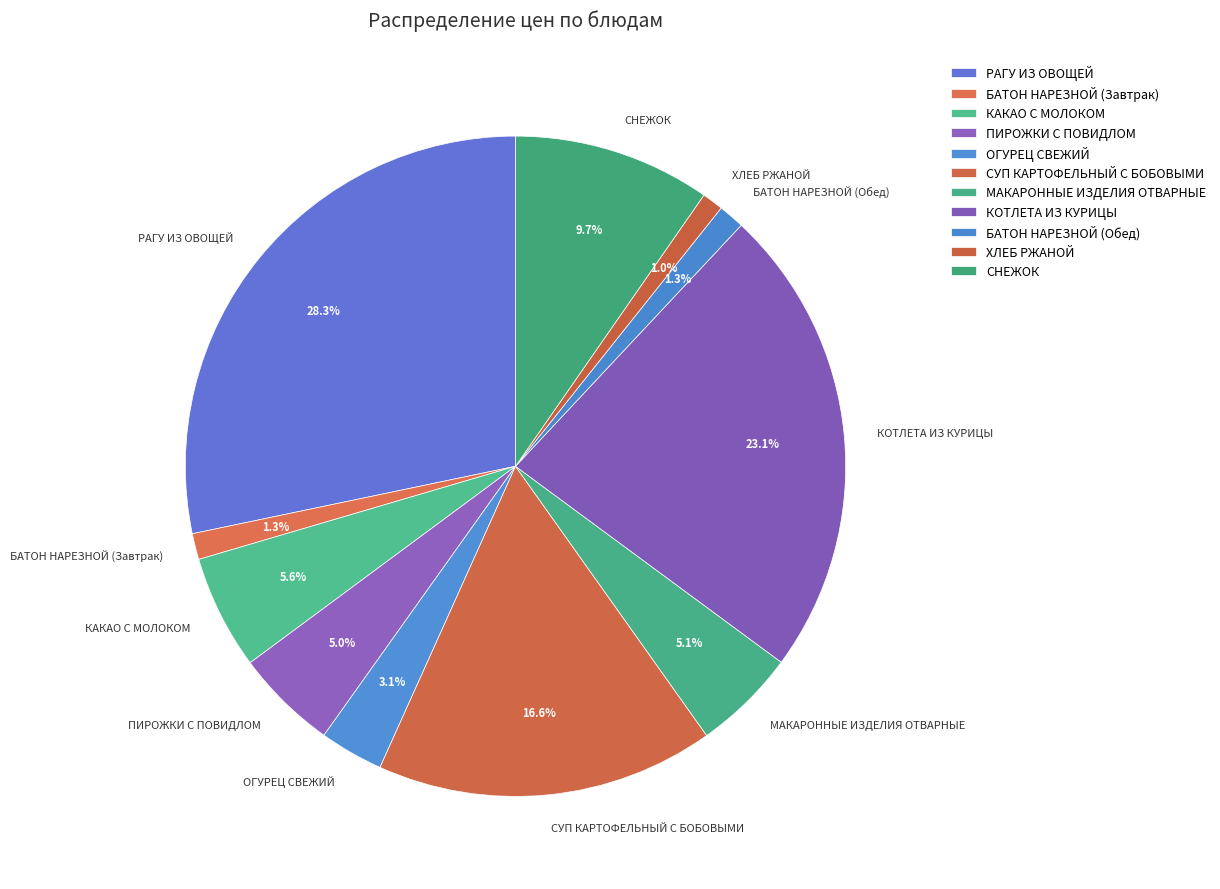

To the nearest percent, what percentage of the pie is ОГУРЕЦ СВЕЖИЙ?

3%